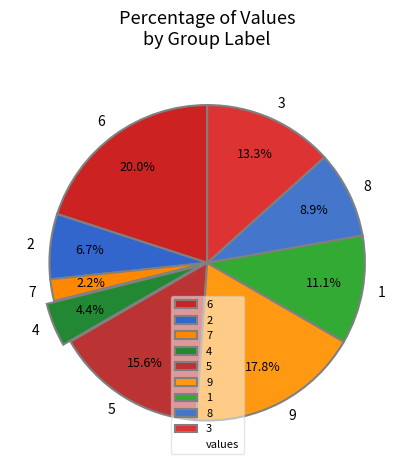

To the nearest percent, what is the difference between the largest and smallest slice percentages?

18%